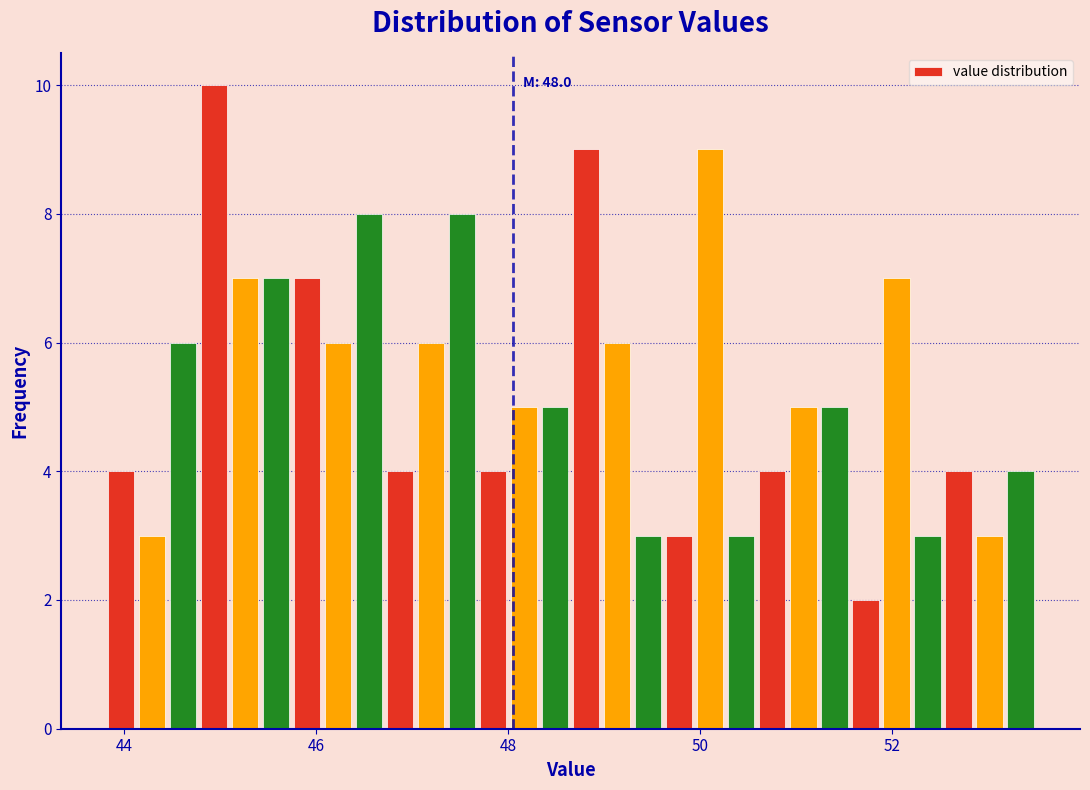

Around what value on the x-axis is the tallest bar? Give the approximate position of its centre, as read against the axis.

45.0